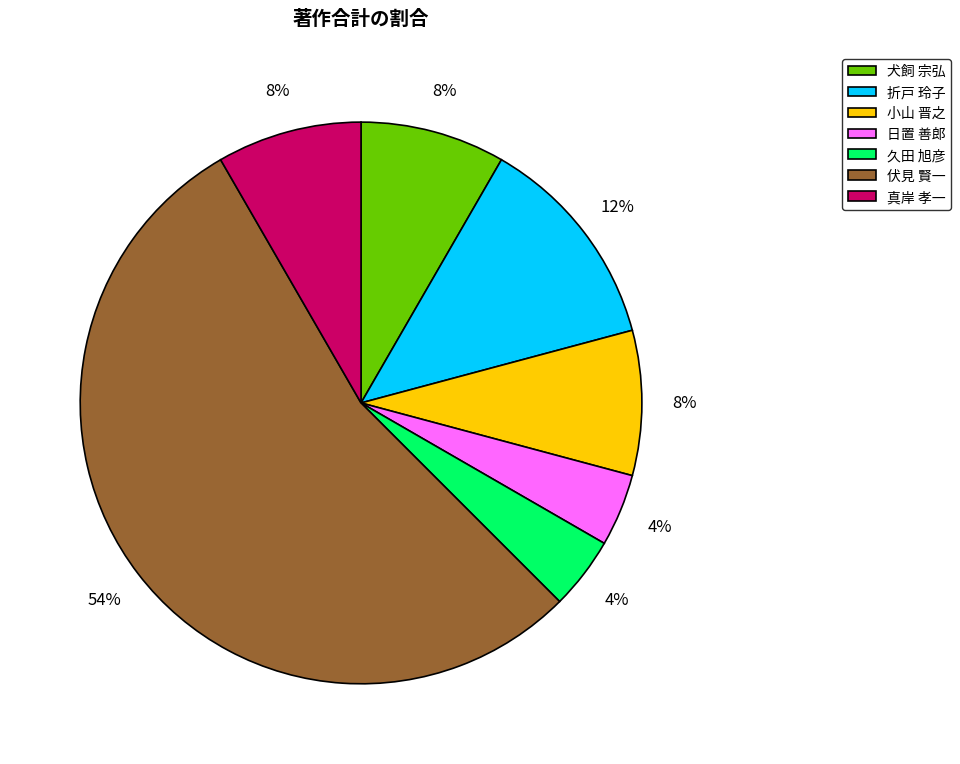

Does any single category account for the majority?

Yes